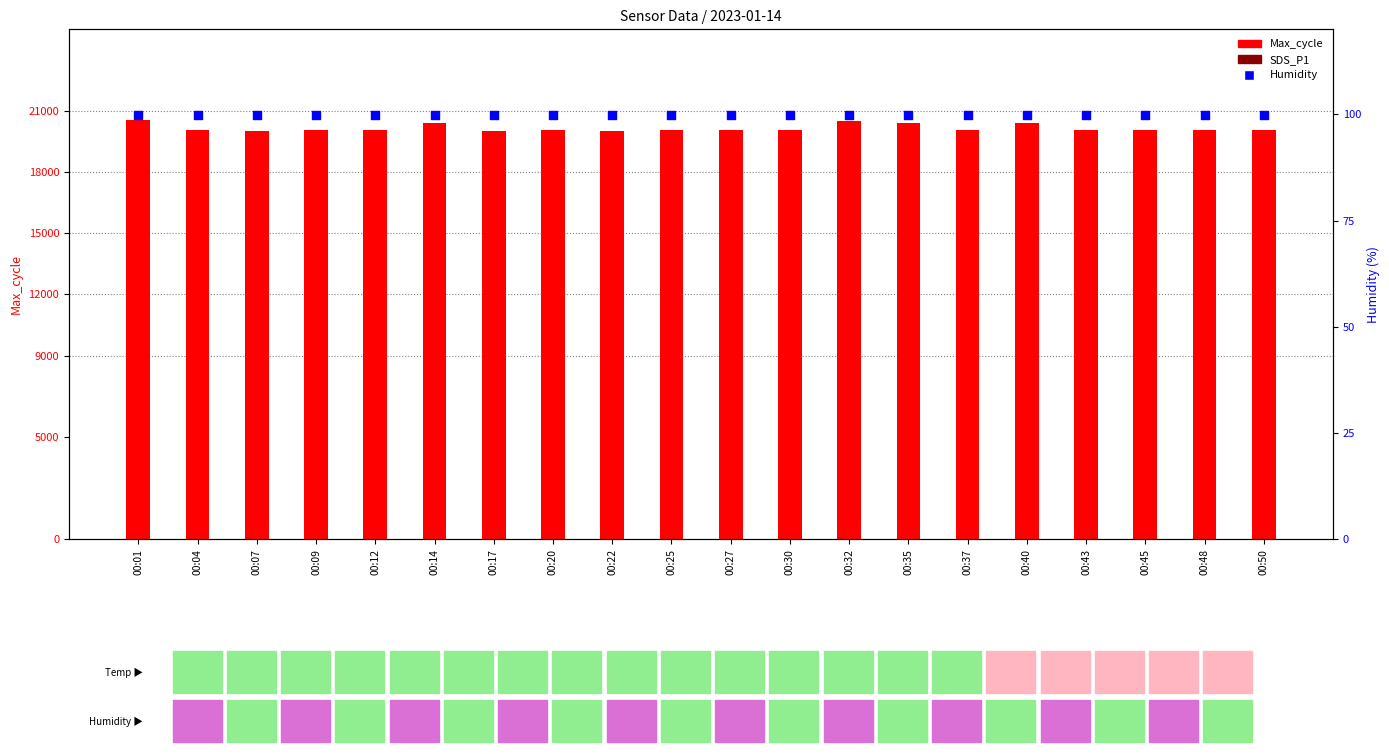

What is the total value across all series at 00:35?

20526.6